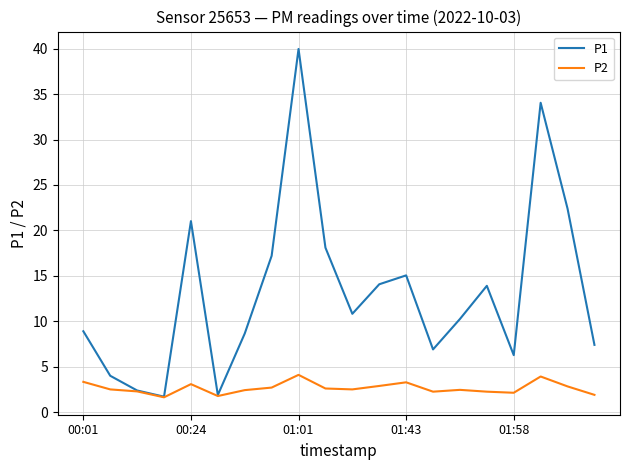

Which series has the largest range (max minus min)?

P1